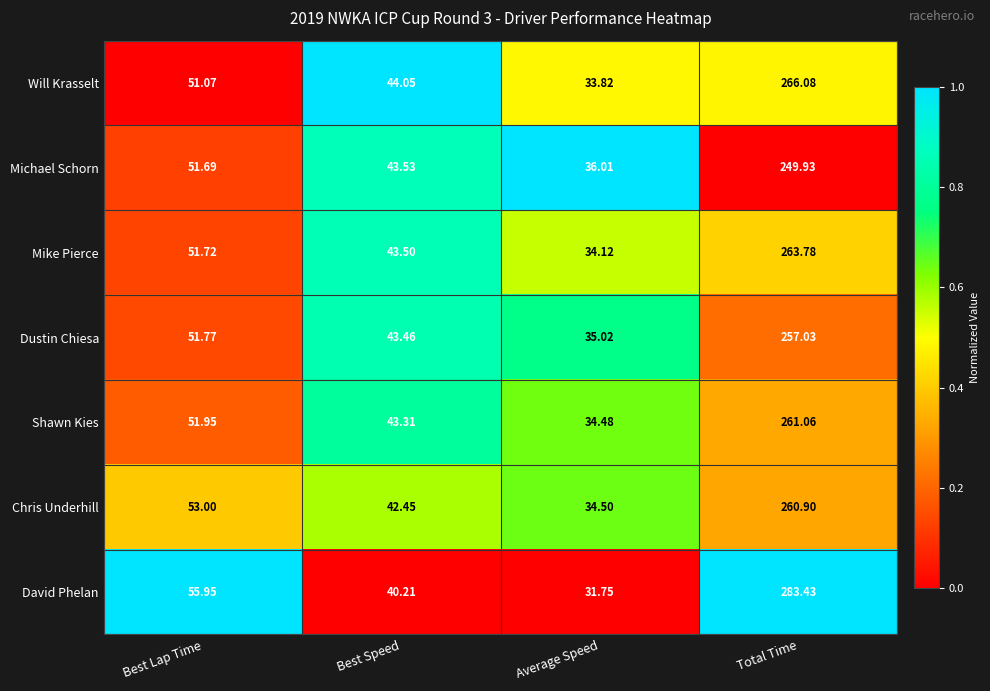

Which series changed the most between Best Lap Time and Total Time?

David Phelan